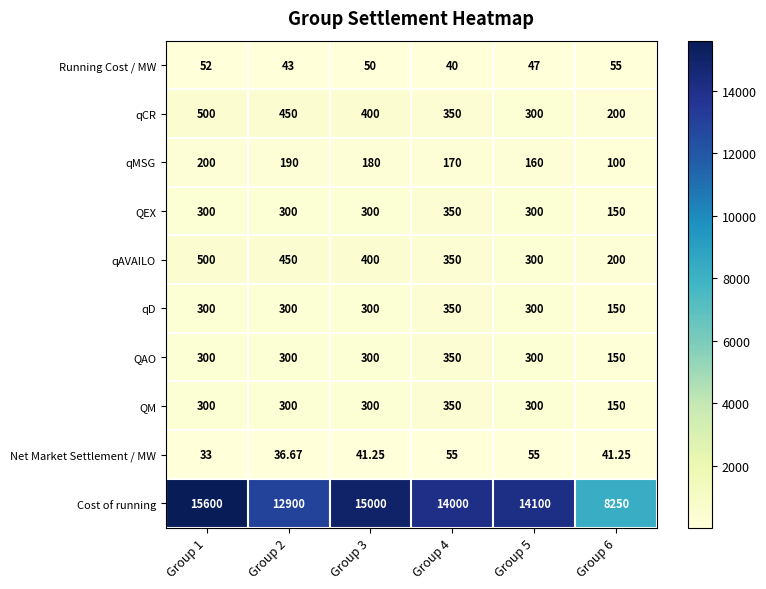

Which series has the largest total across all categories?

Cost of running